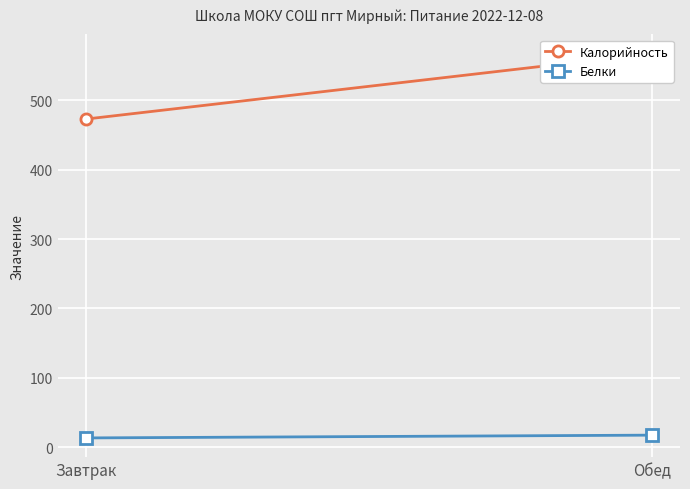

Is it true that Калорийность equals 472.8 at Завтрак?

True